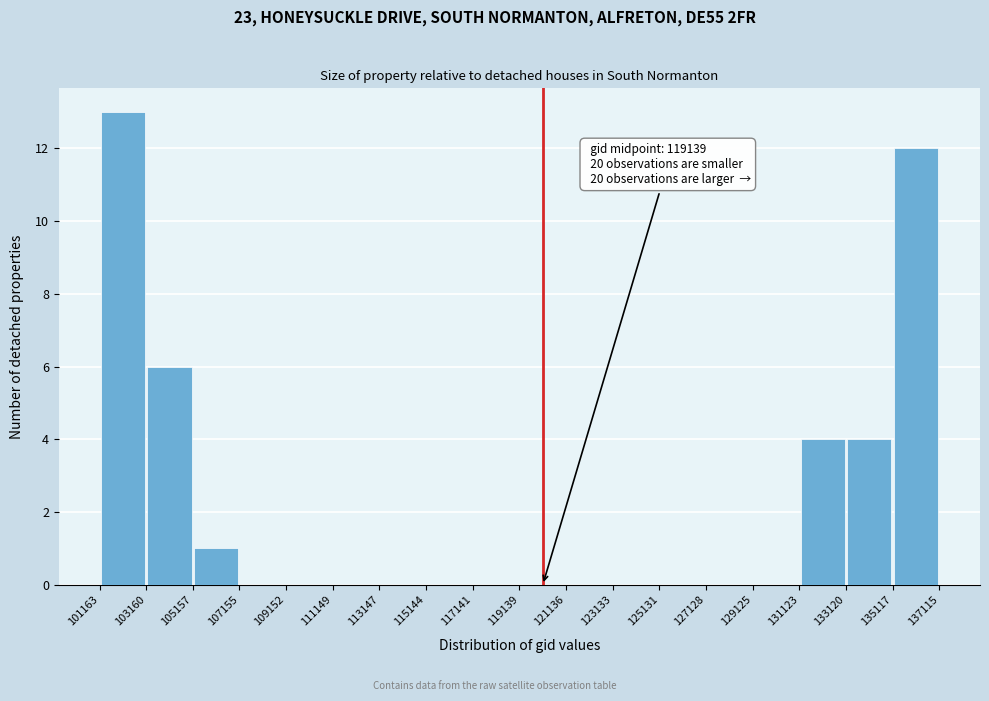

Which range on the x-axis has the tallest bar?

101163 to 103160